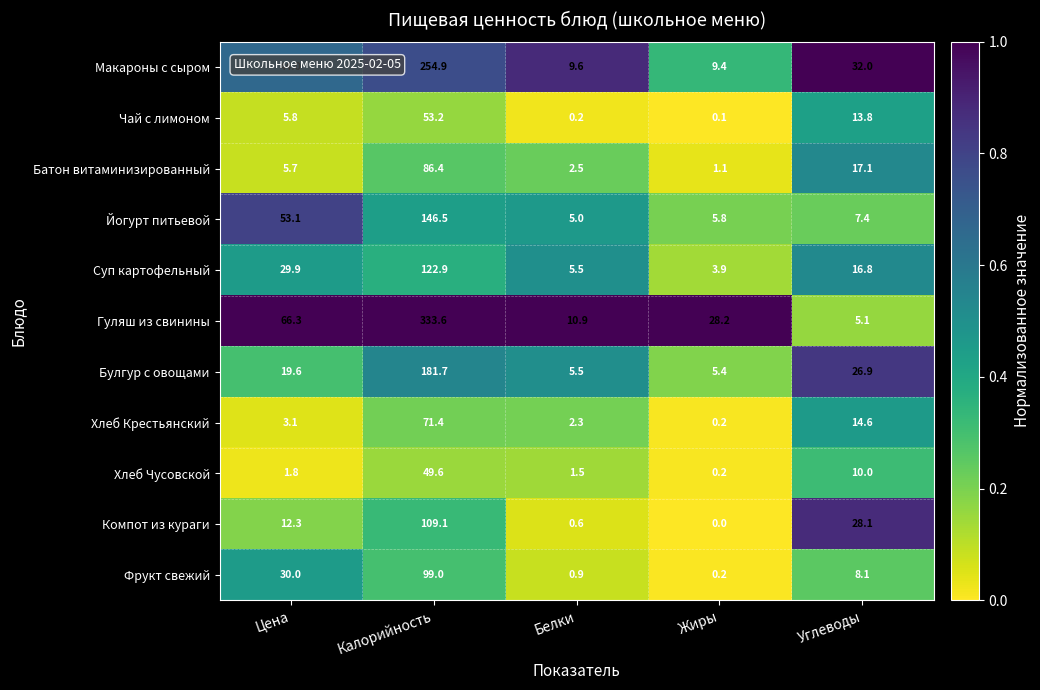

What is the average value of the Суп картофельный series?

35.8